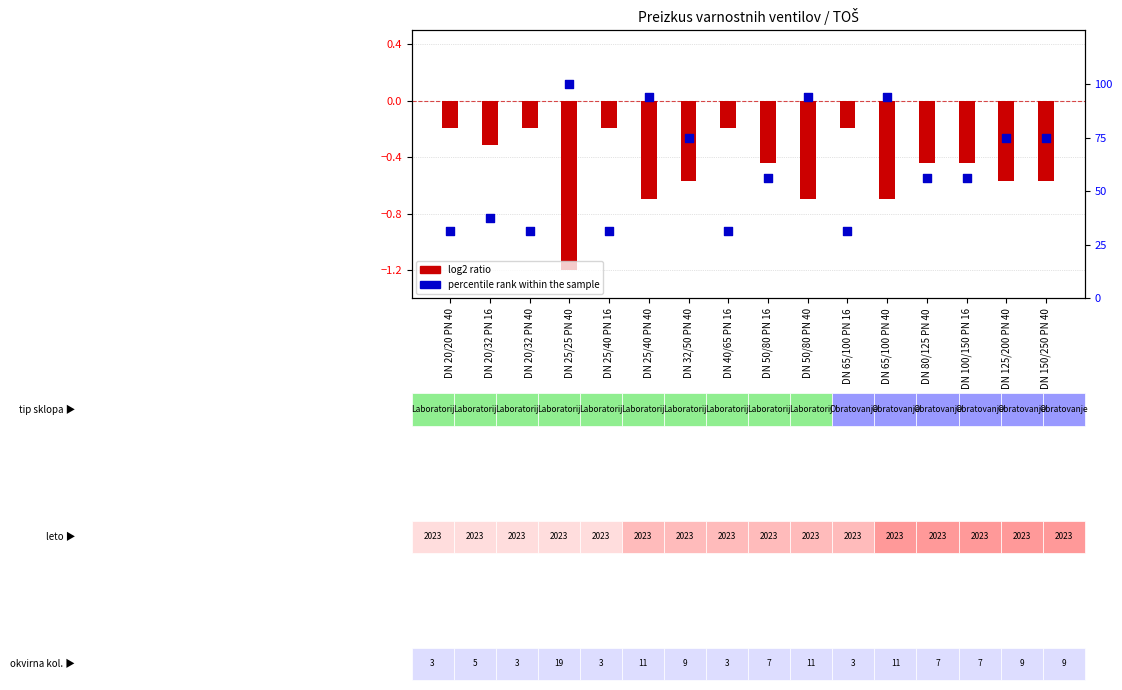

Which series has the largest Y range (max minus min)?

percentile rank within the sample